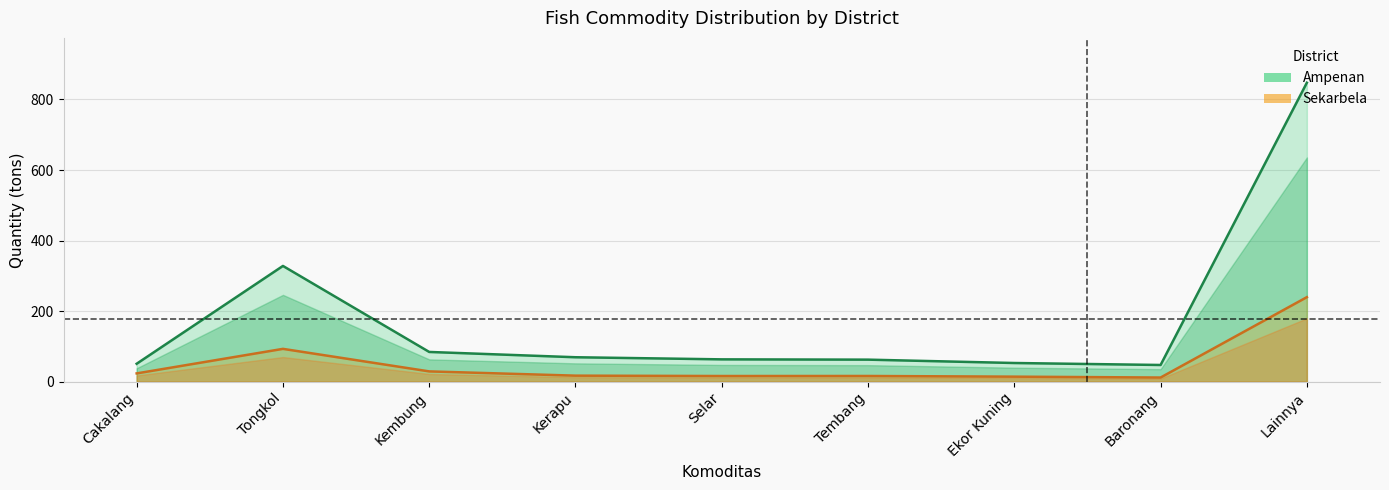

The Sekarbela series shows 25.4 at Ekor Kuning. True or false?

False